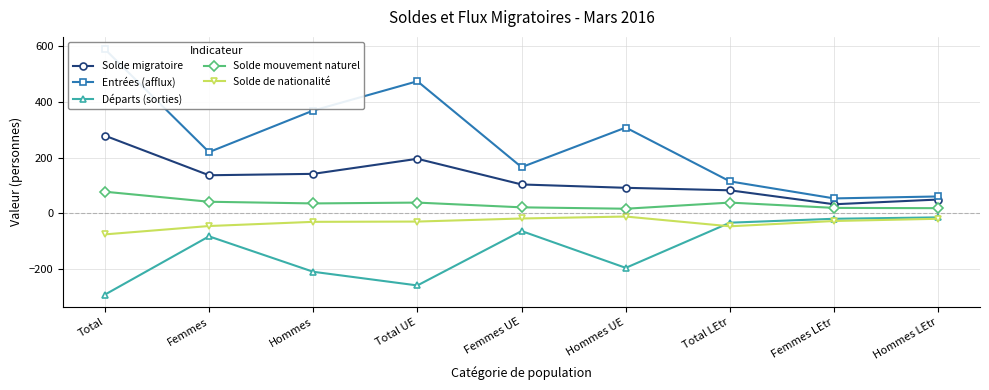

How many values in the Solde migratoire series are below 104?

4